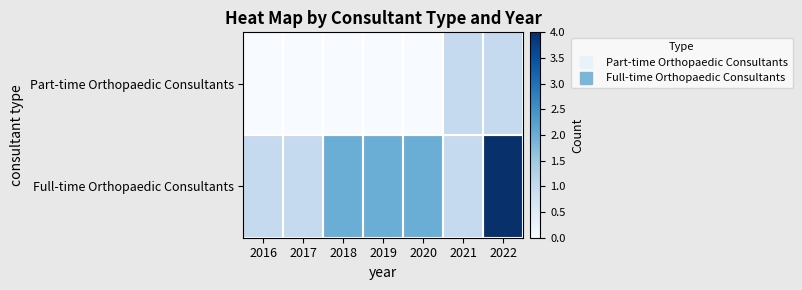

Reading left to right, list all the values displayed in this chart.

Part-time Orthopaedic Consultants: 2016=0	2017=0	2018=0	2019=0	2020=0	2021=1	2022=1
Full-time Orthopaedic Consultants: 2016=1	2017=1	2018=2	2019=2	2020=2	2021=1	2022=4